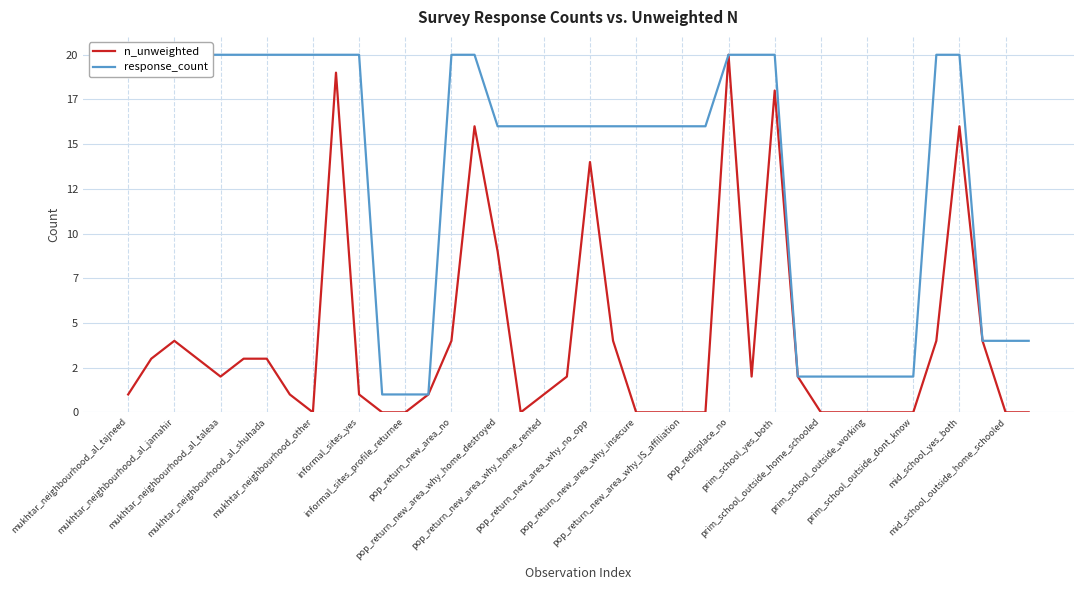

Rank the series by their average value, from lowest to highest.

n_unweighted, response_count